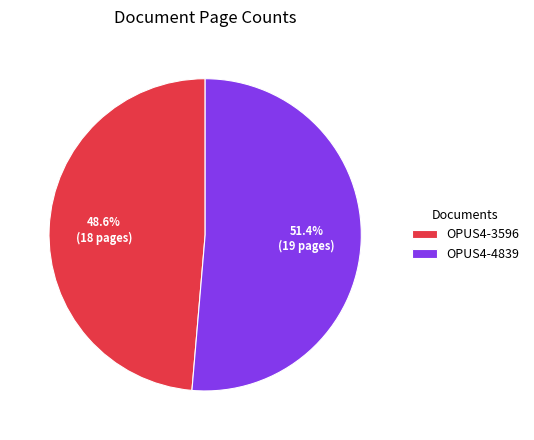

To the nearest percent, what portion does OPUS4-4839 represent?

51%